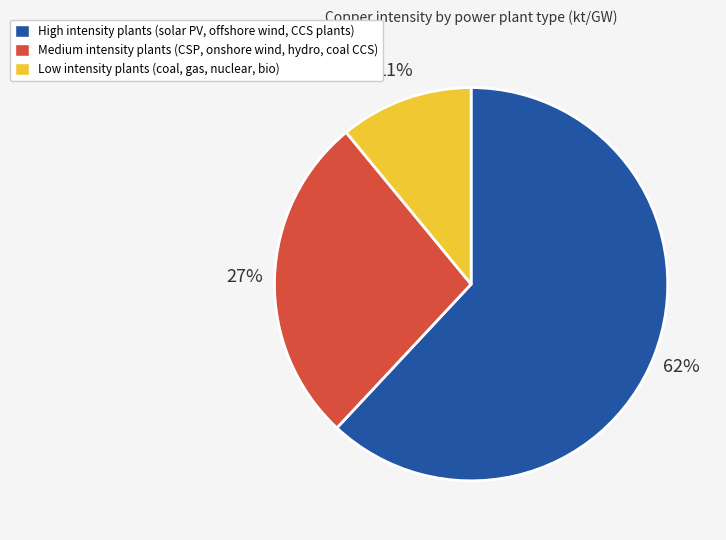

To the nearest percent, what is the difference between the largest and smallest slice percentages?

51%